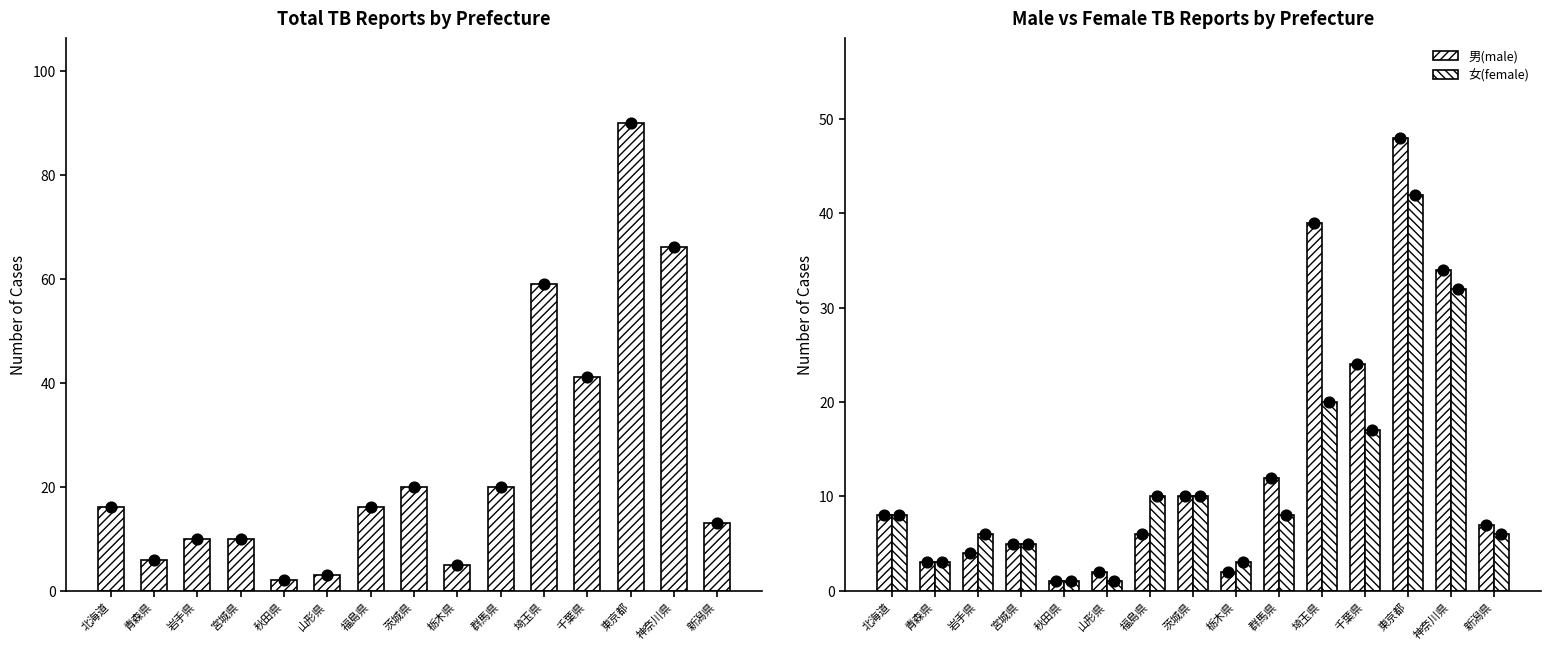

What is the total value across all series at 東京都?

180